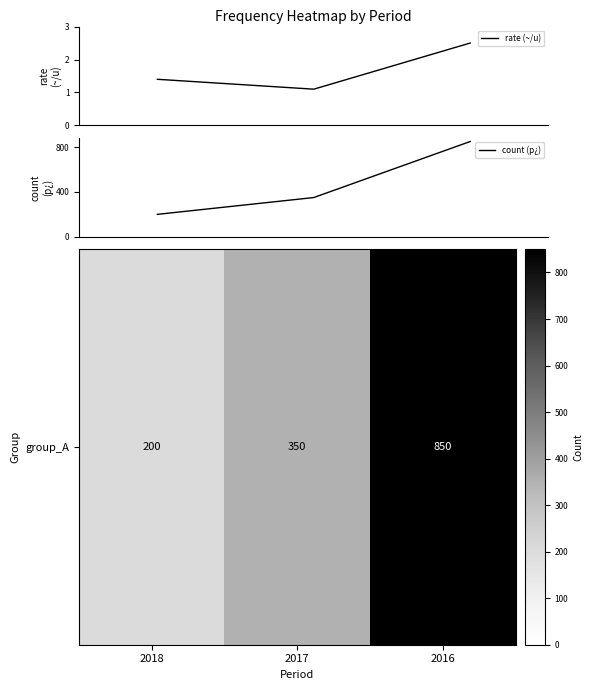

At how many categories does at least one series exceed 118?

3